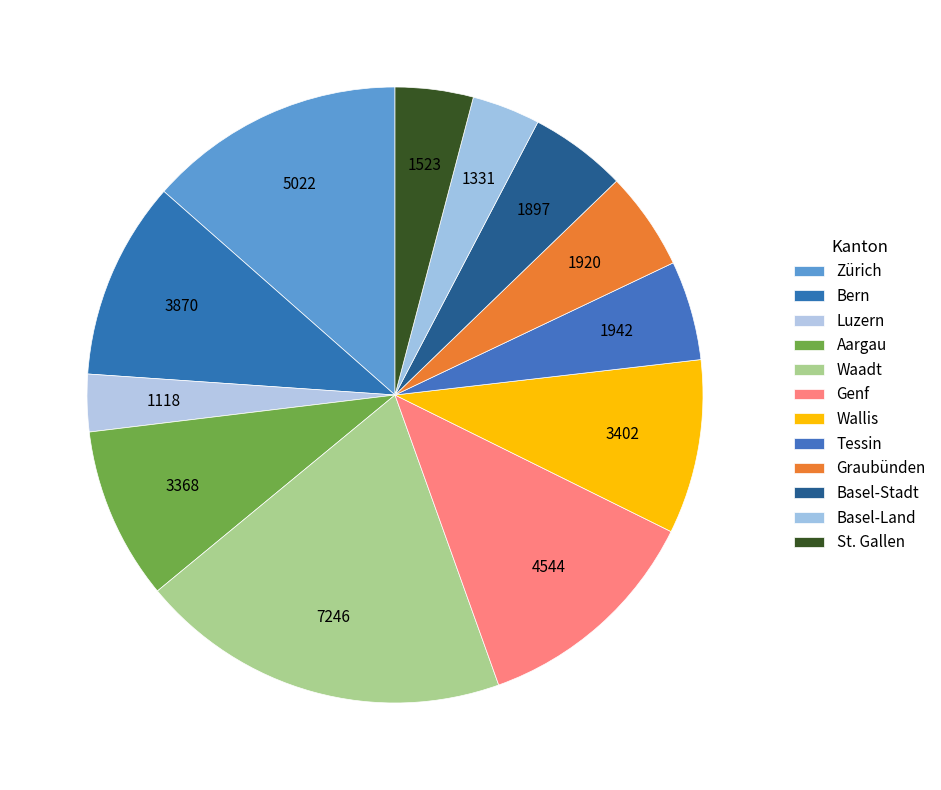

To the nearest percent, what is the average slice percentage?

8%